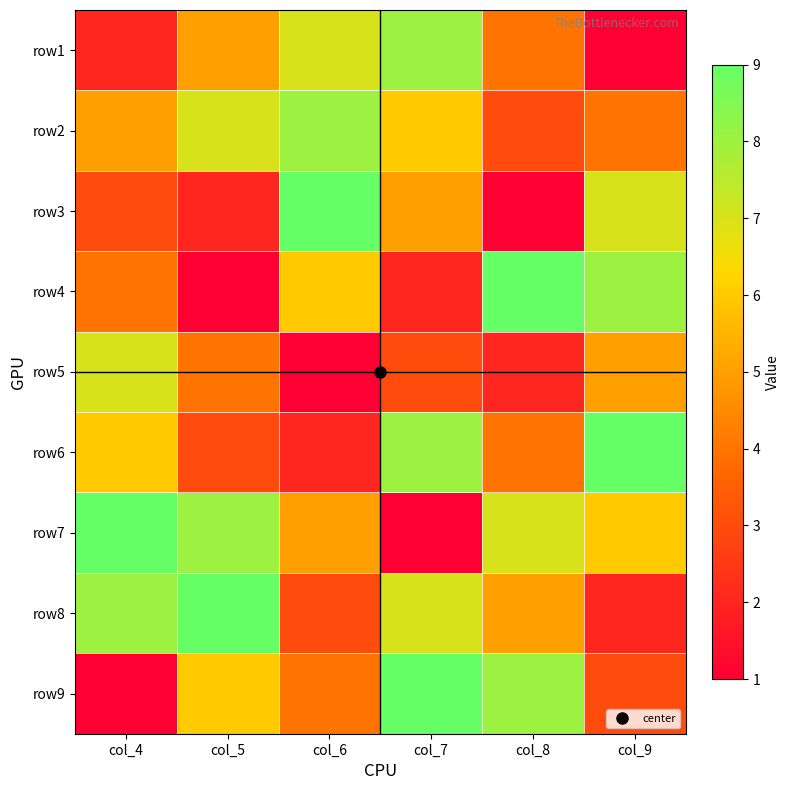

At col_5, list the series in order from smallest to largest.

row4, row3, row6, row5, row1, row9, row2, row7, row8